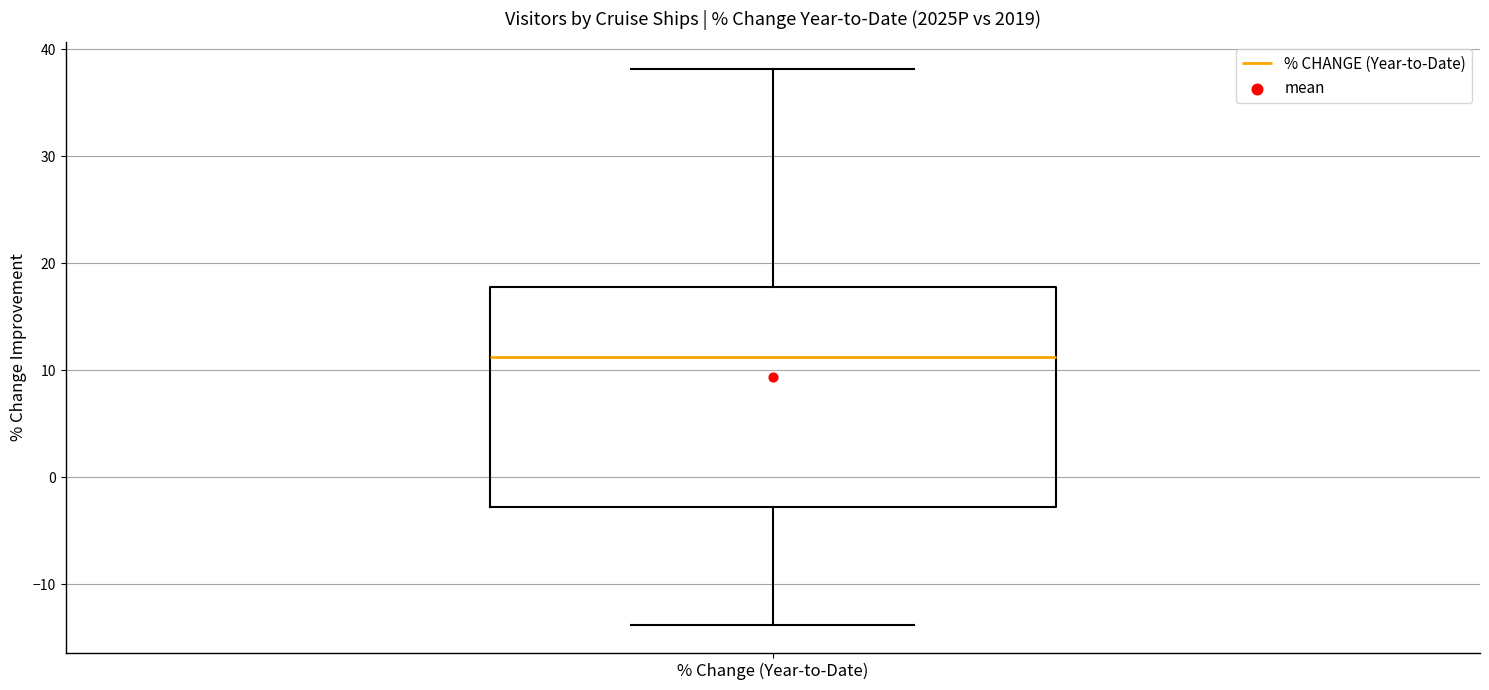

Transcribe this box plot: give where the median line is, the range the box spans, and where the two whiskers end, as read against the y-axis. The values are not printed on the chart, so give them approximately, as read against the axis.

median 11, box -3 to 18, whiskers -14 to 38